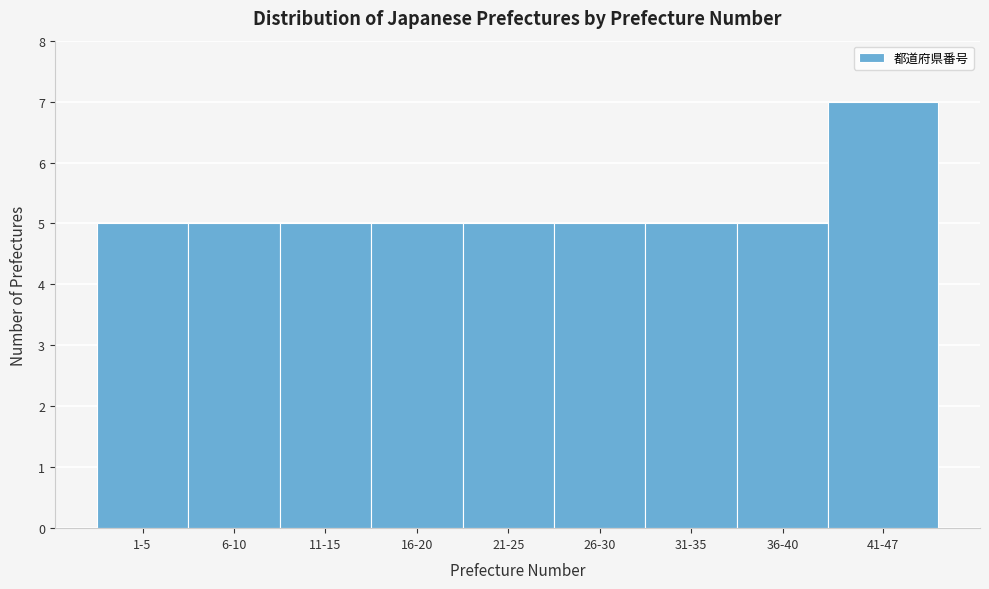

Reading right to left, transcribe all the data shown in this chart.

7	5	5	5	5	5	5	5	5